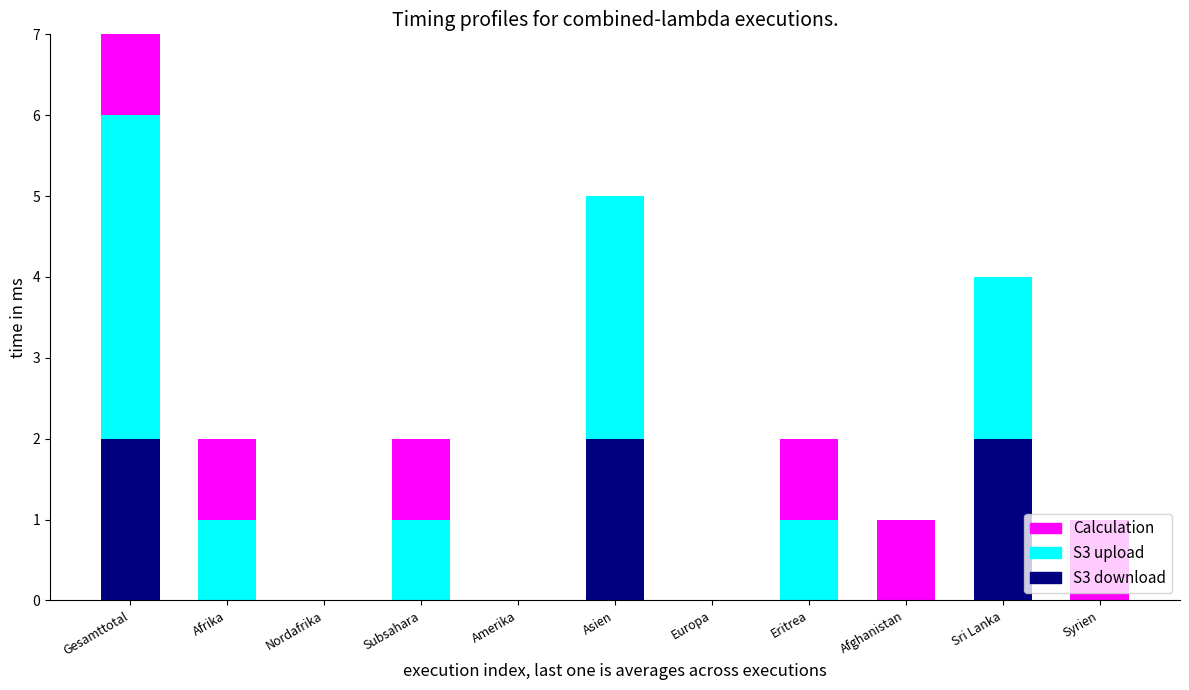

How many distinct data groups are displayed?

3